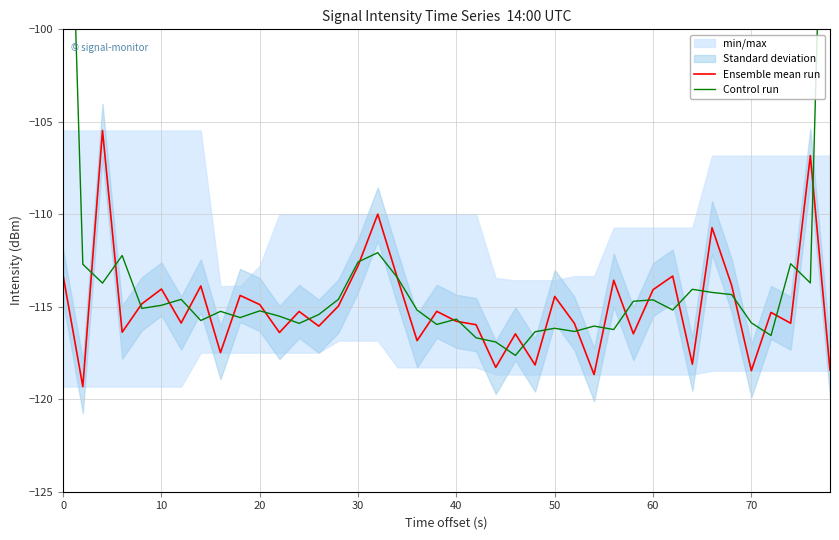

Which series ends up on top after the final intersection of Ensemble mean run and Control run?

Control run